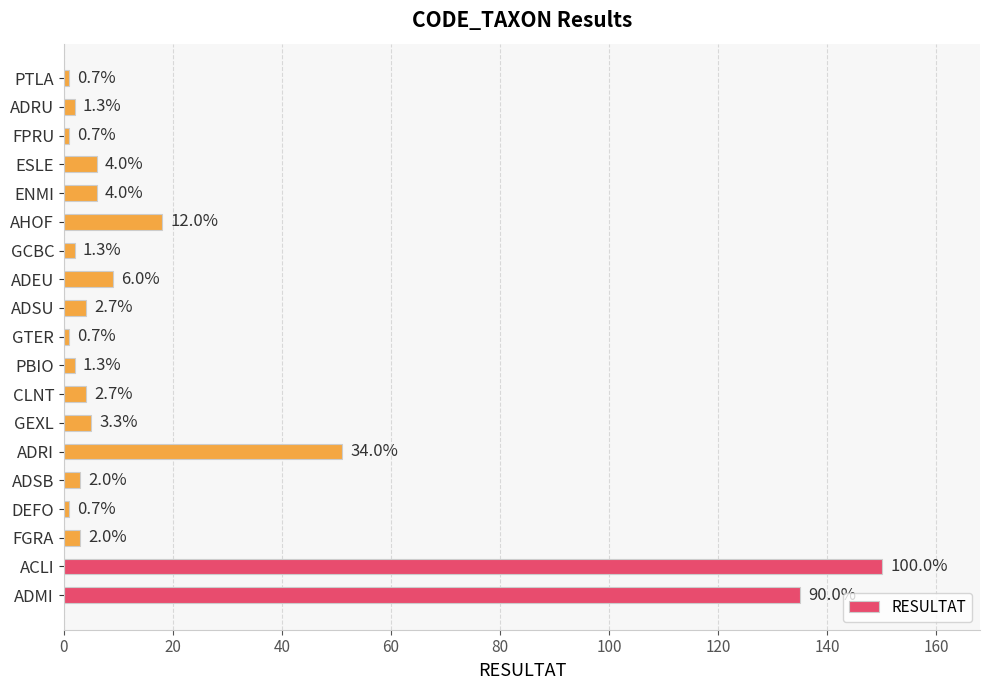

How many bars are there in total?

19